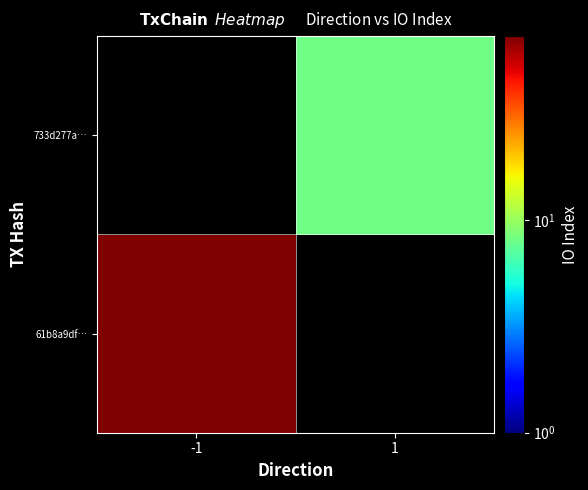

At which label does 733d277a… reach its peak?

-1